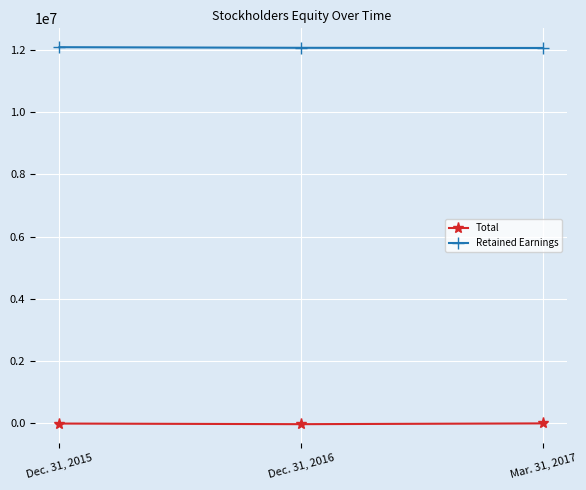

List the series in order of their peak value, lowest first.

Total, Retained Earnings